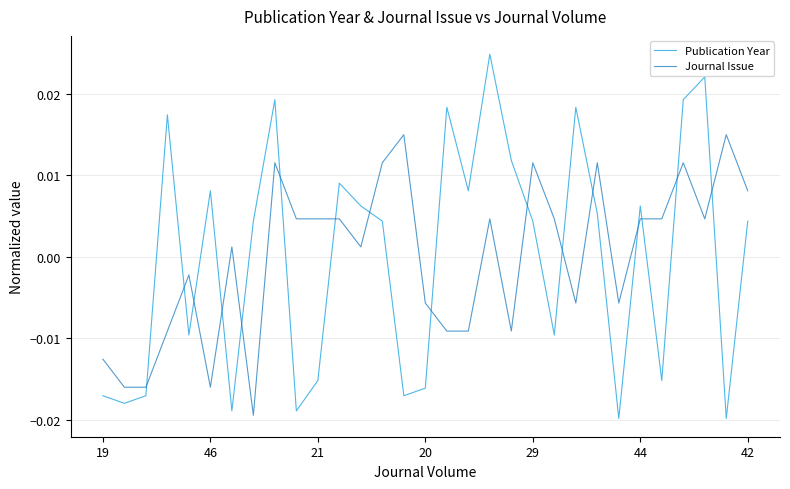

True or false: Journal Issue has more than 0 points higher than both neighbors.

True